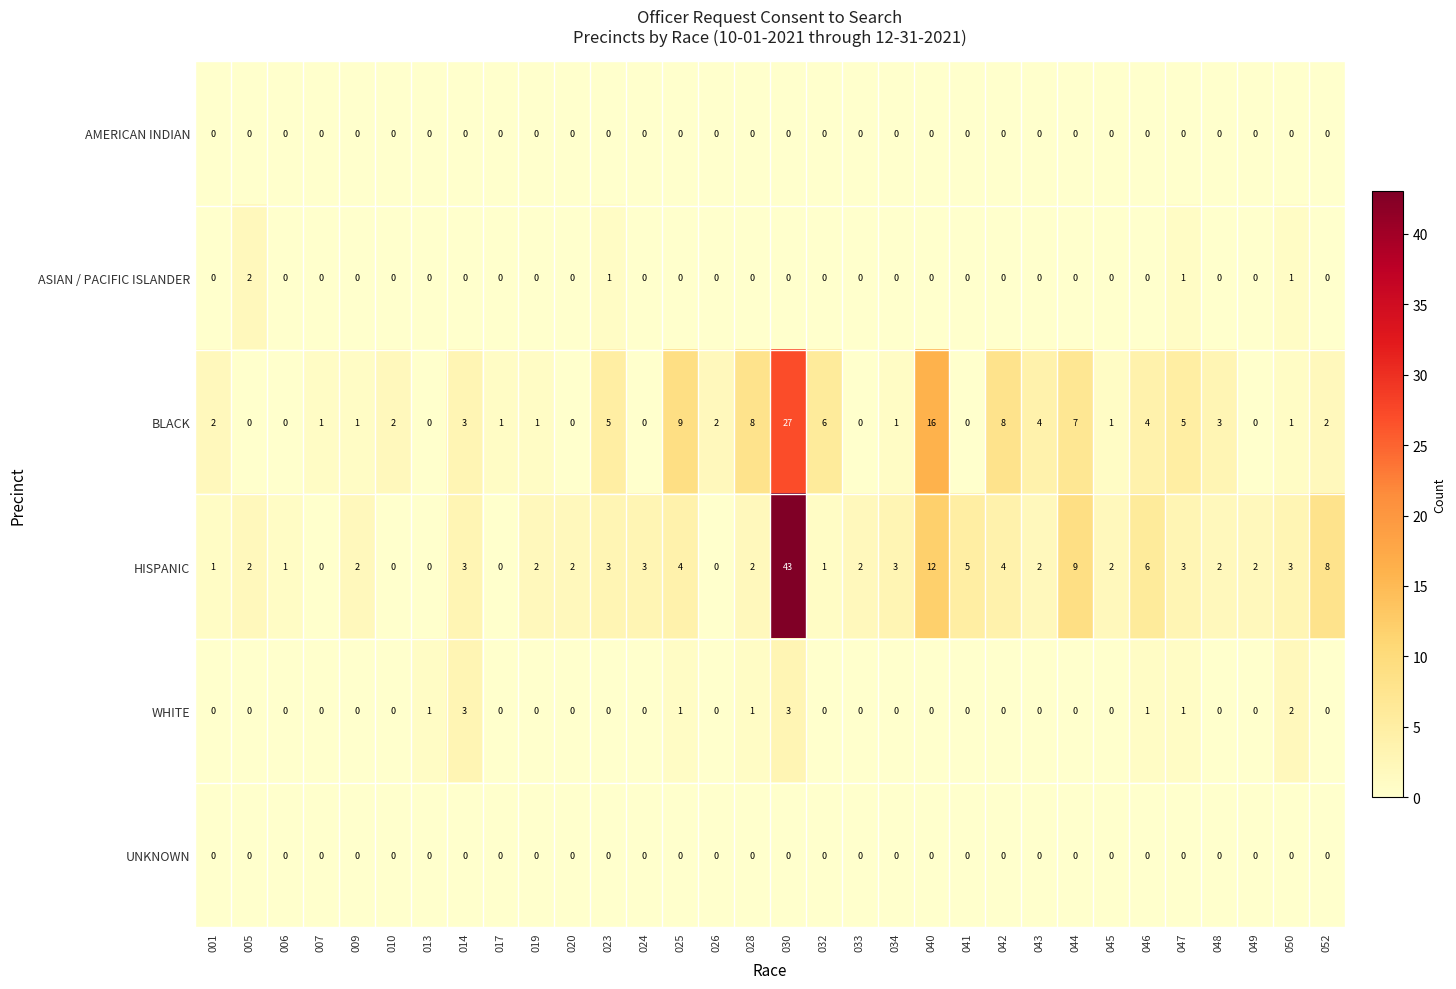

True or false: UNKNOWN has a value of 0 at 010.

True